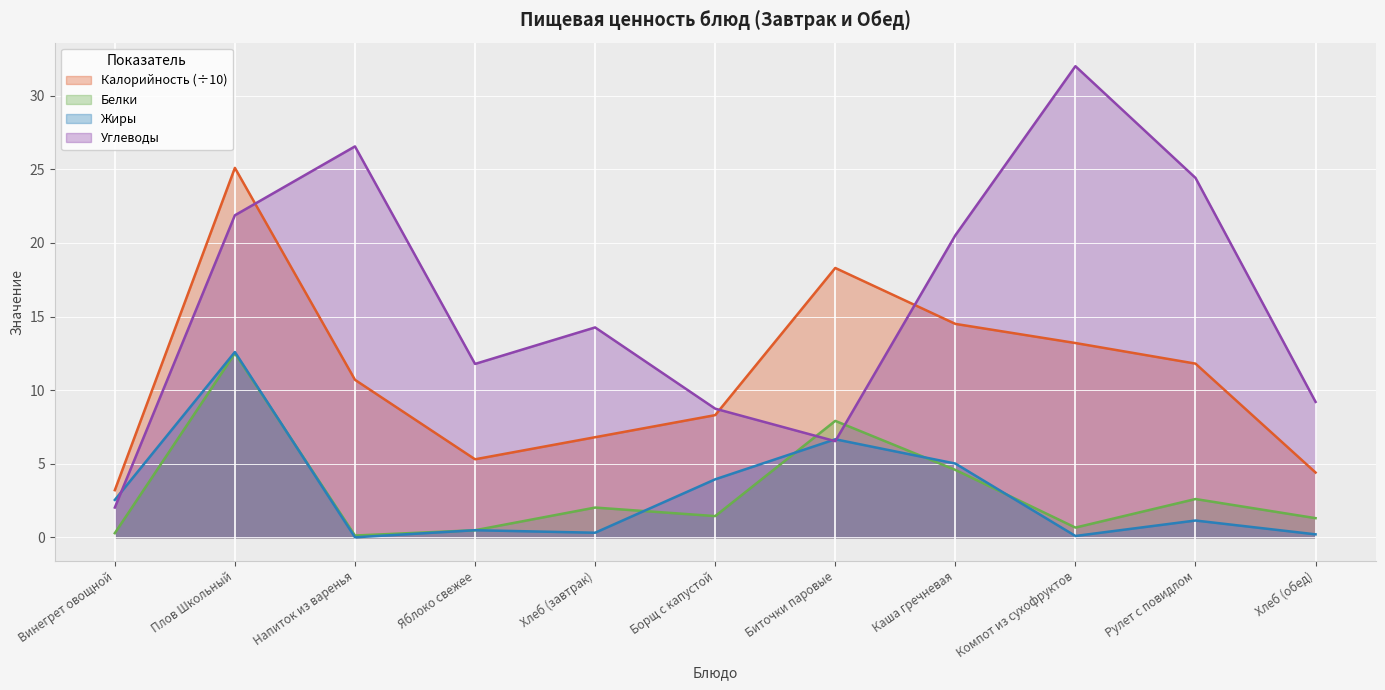

Which series changed the most between Плов Школьный and Хлеб (завтрак)?

Калорийность (÷10)